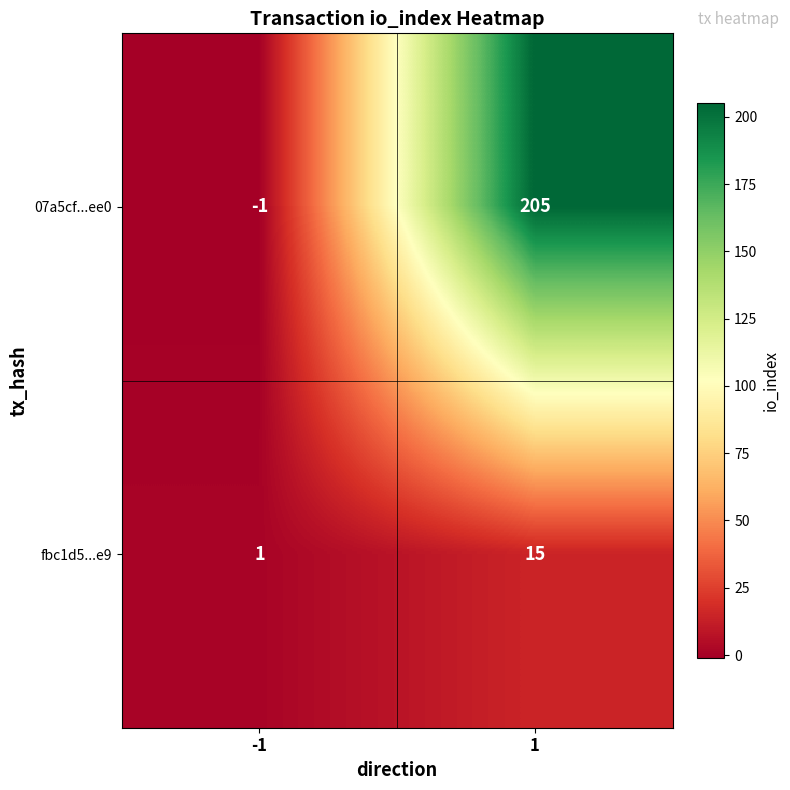

What is the spread (max minus min) of values at -1?

2